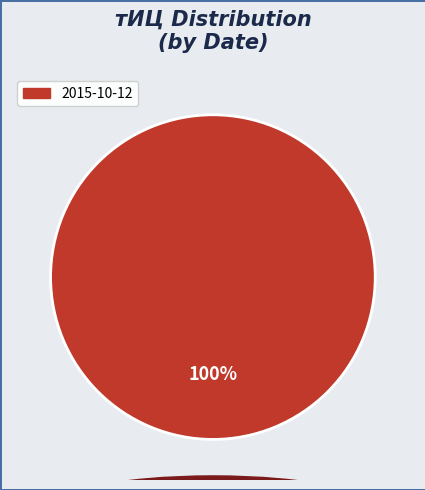

Rank the categories by value from highest to lowest.

2015-10-12